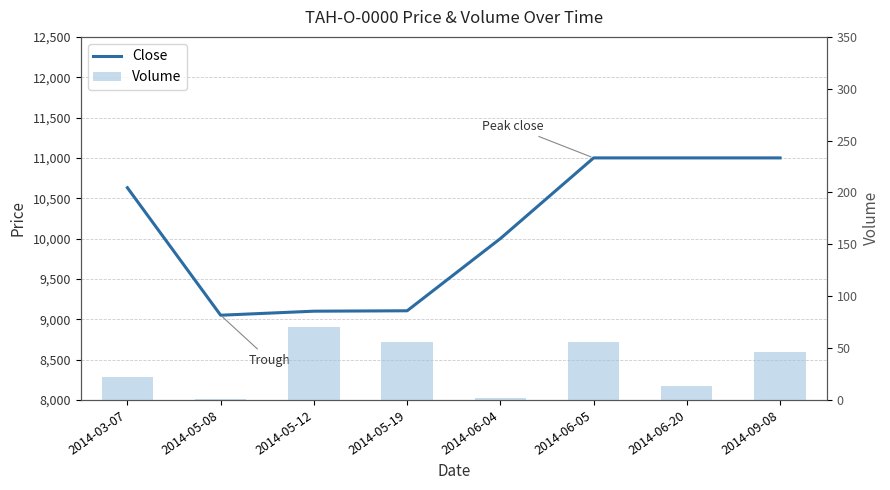

What is the value of the Close bar at the 4th from the left?

9105